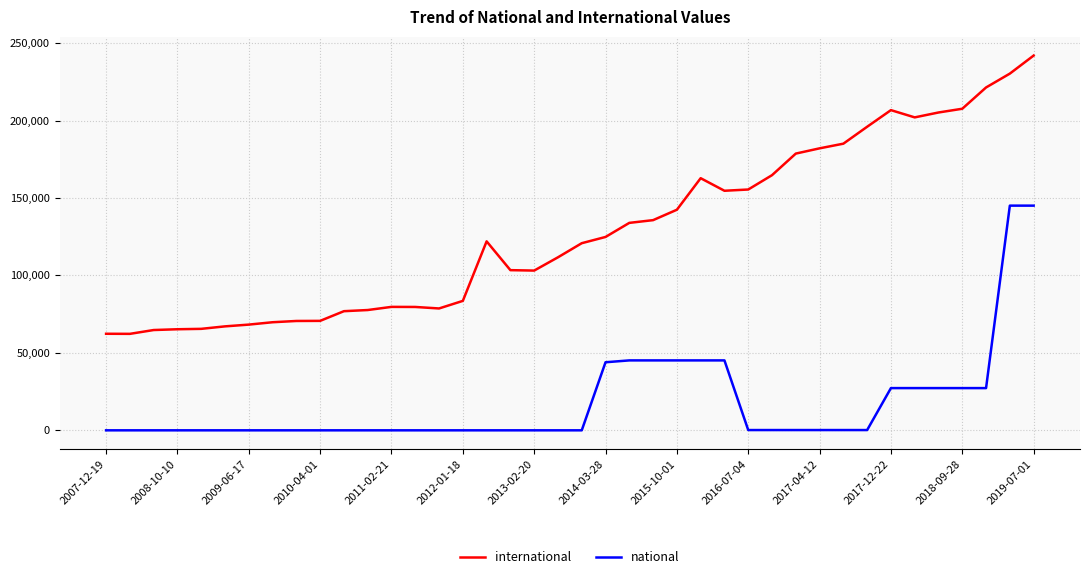

What is the highest value of the international series?

241918